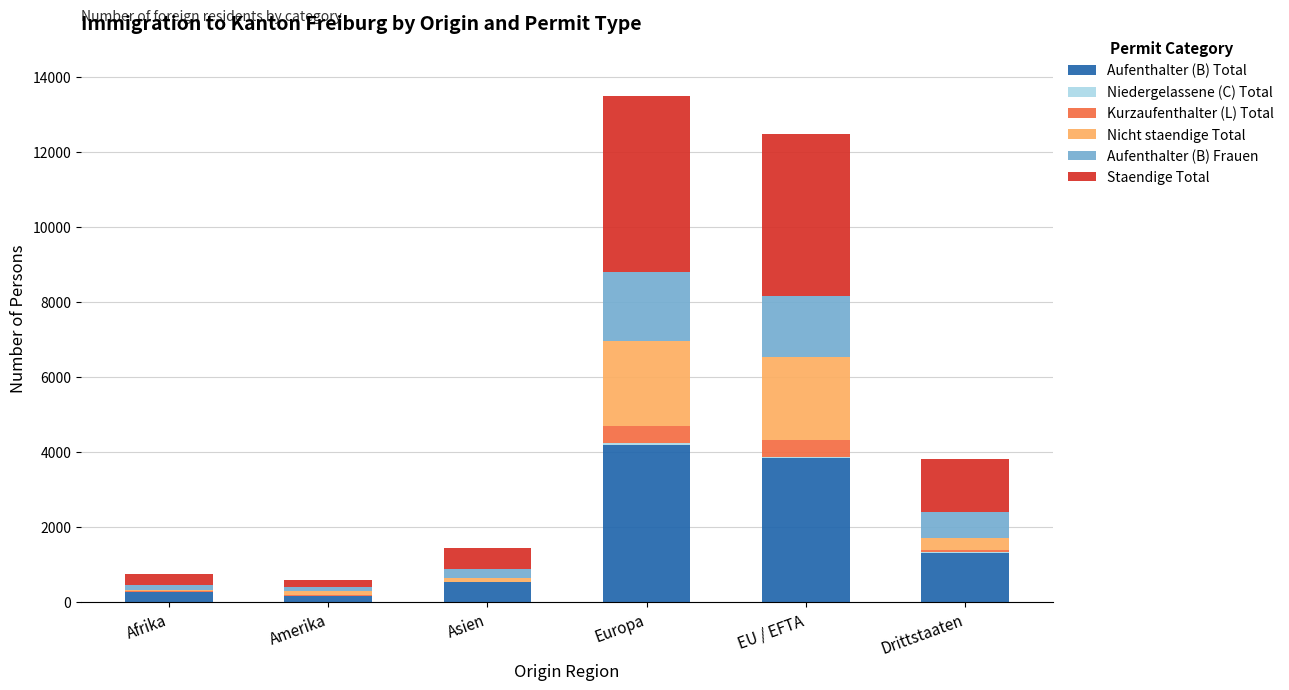

What is the maximum value for Aufenthalter (B) Total?

4205